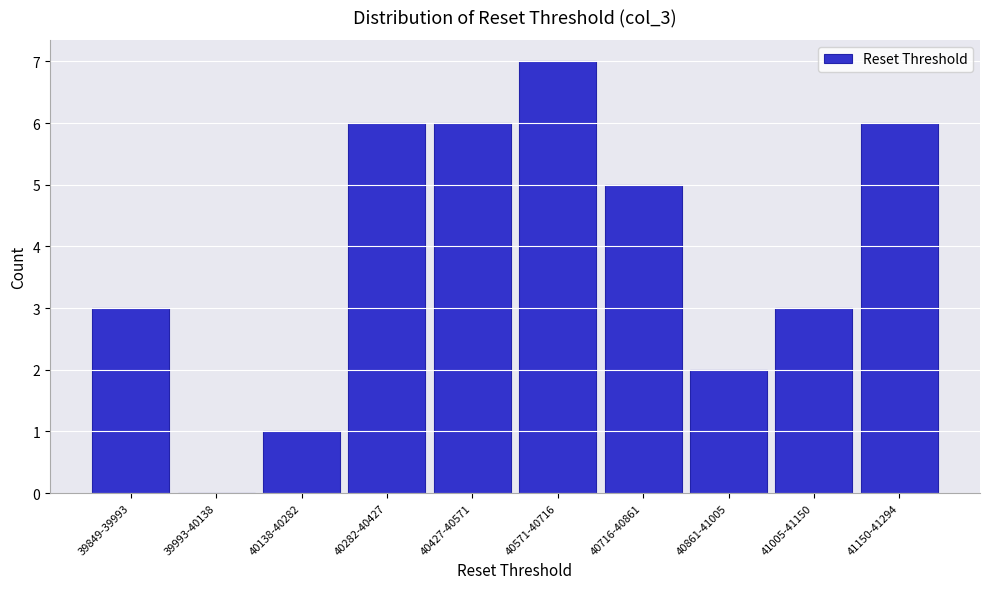

Reading left to right, list all the values displayed in this chart.

39849-39993=3	39993-40138=0	40138-40282=1	40282-40427=6	40427-40571=6	40571-40716=7	40716-40861=5	40861-41005=2	41005-41150=3	41150-41294=6